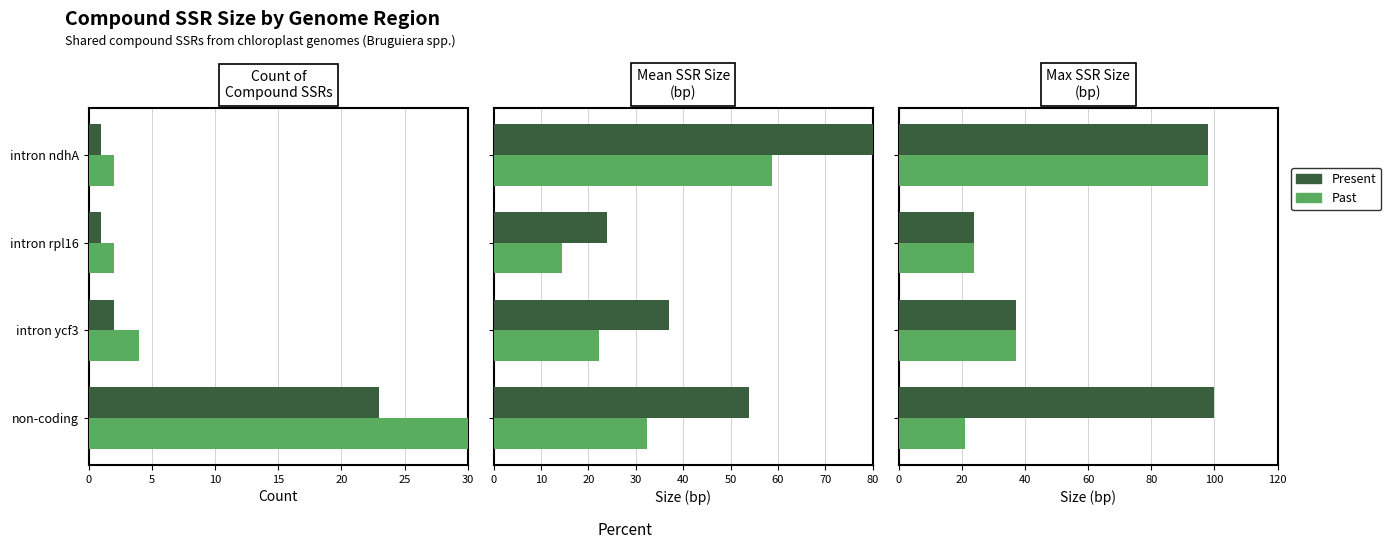

What is the value of the Past bar at the 2nd from the left?

37